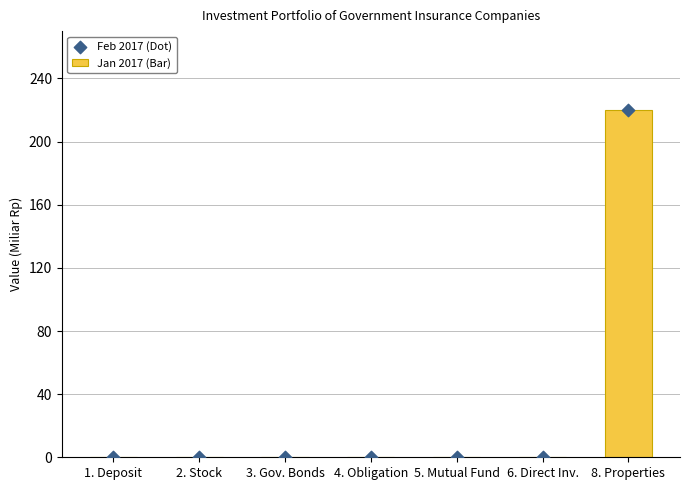

At how many categories does at least one series exceed 216?

1